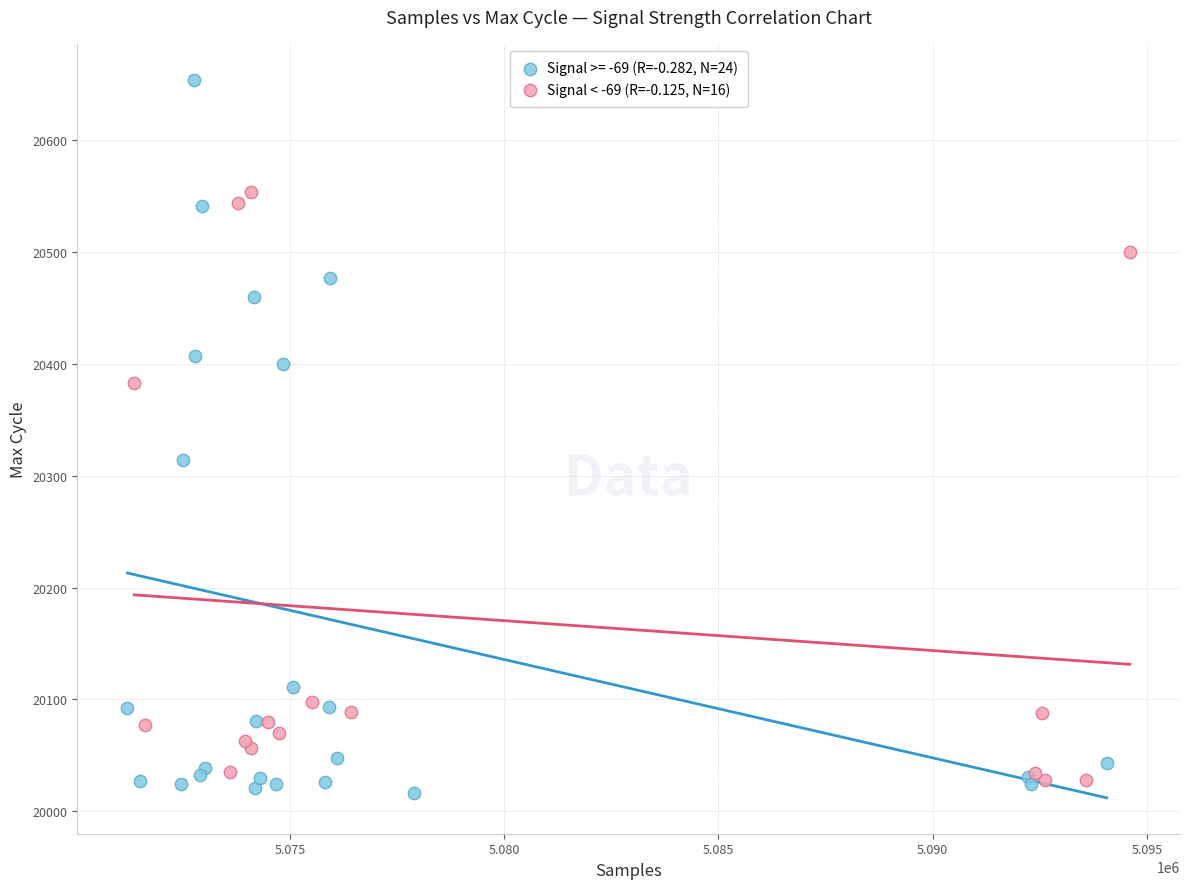

Which series has the largest Y range (max minus min)?

Signal >= -69 (R=-0.282, N=24)